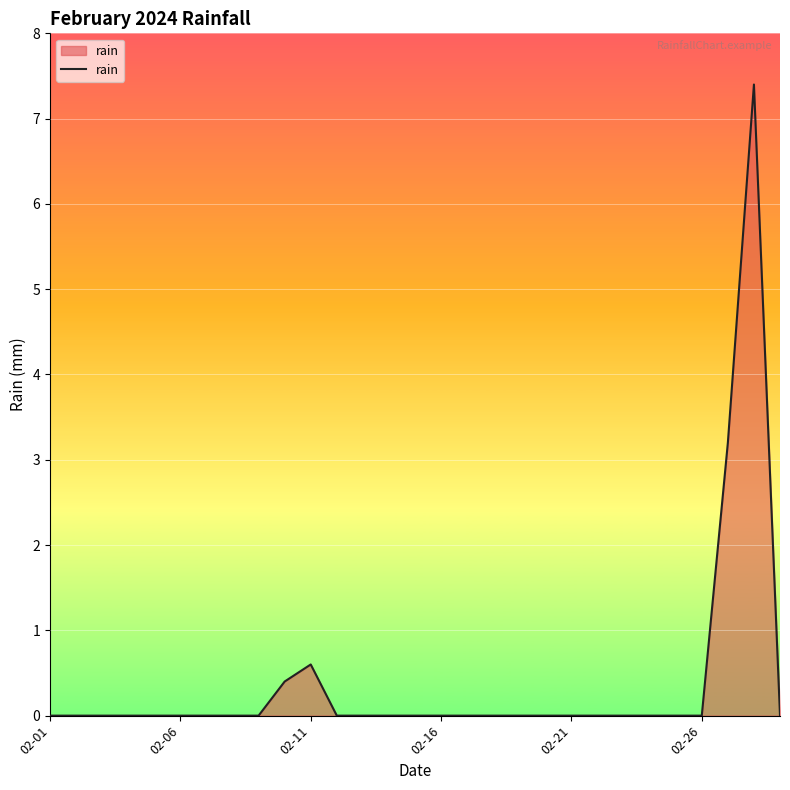

What is the greatest value displayed?

7.4